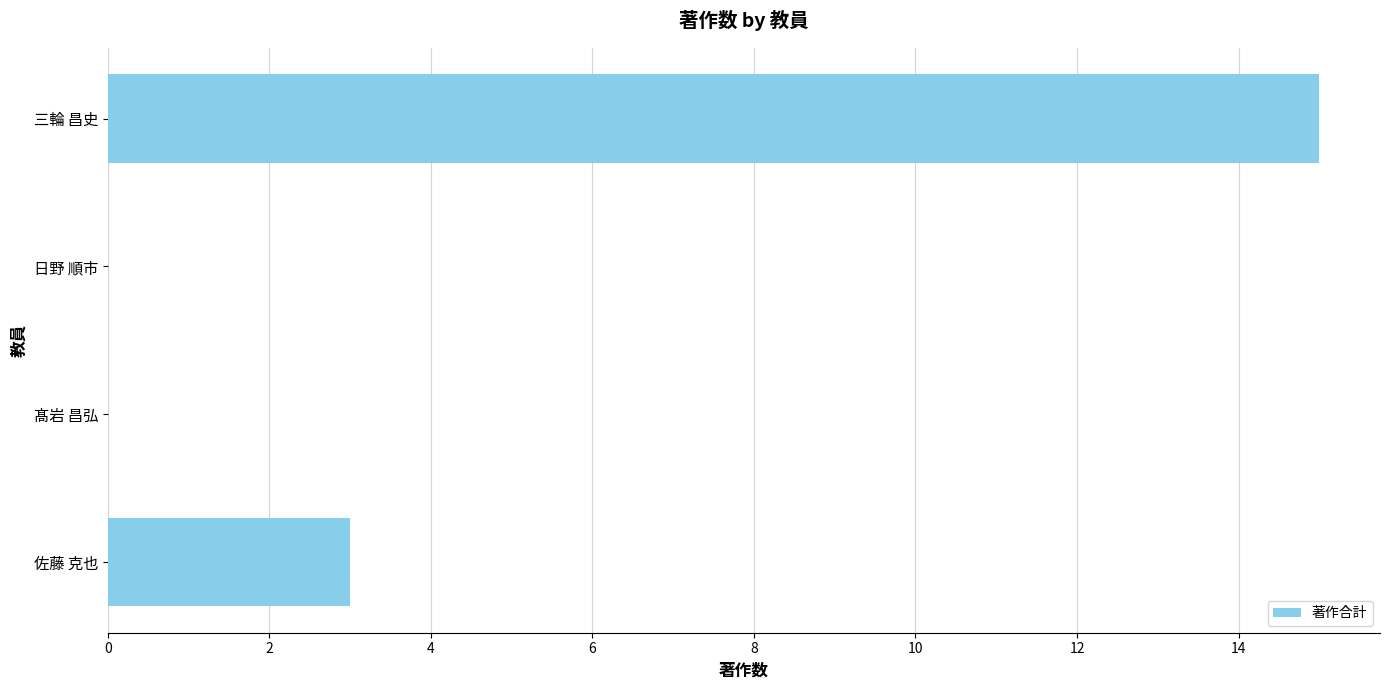

Between 三輪 昌史 and 佐藤 克也, which is larger?

三輪 昌史